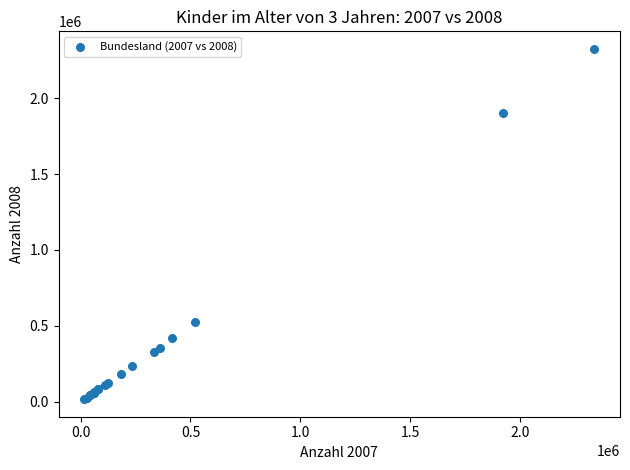

What Y value in the scatter plot is closest to 1170799?

523389